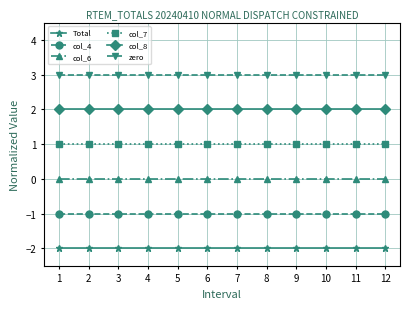

What is the total value across all series at 8?

3